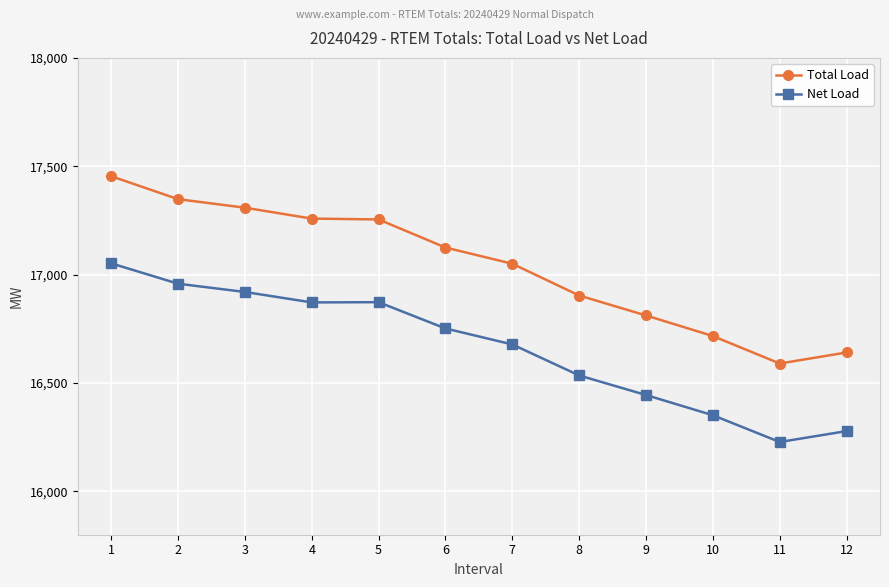

True or false: Total Load and Net Load cross at least once.

False